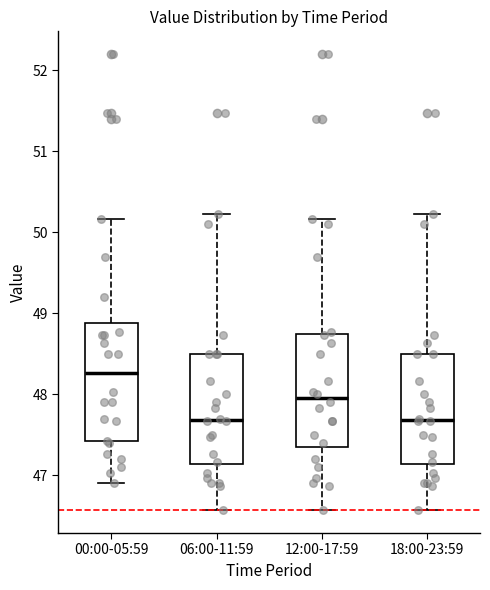

Reading left to right, transcribe this box plot: for each box, give where its median line is, the range the box spans, and where its two whiskers end, as read against the y-axis. The values are not printed on the chart, so give them approximately, as read against the axis.

00:00-05:59: median 48.3, box 47.4 to 48.9, whiskers 46.9 to 50.2
06:00-11:59: median 47.7, box 47.1 to 48.5, whiskers 46.6 to 50.2
12:00-17:59: median 48.0, box 47.4 to 48.7, whiskers 46.6 to 50.2
18:00-23:59: median 47.7, box 47.1 to 48.5, whiskers 46.6 to 50.2